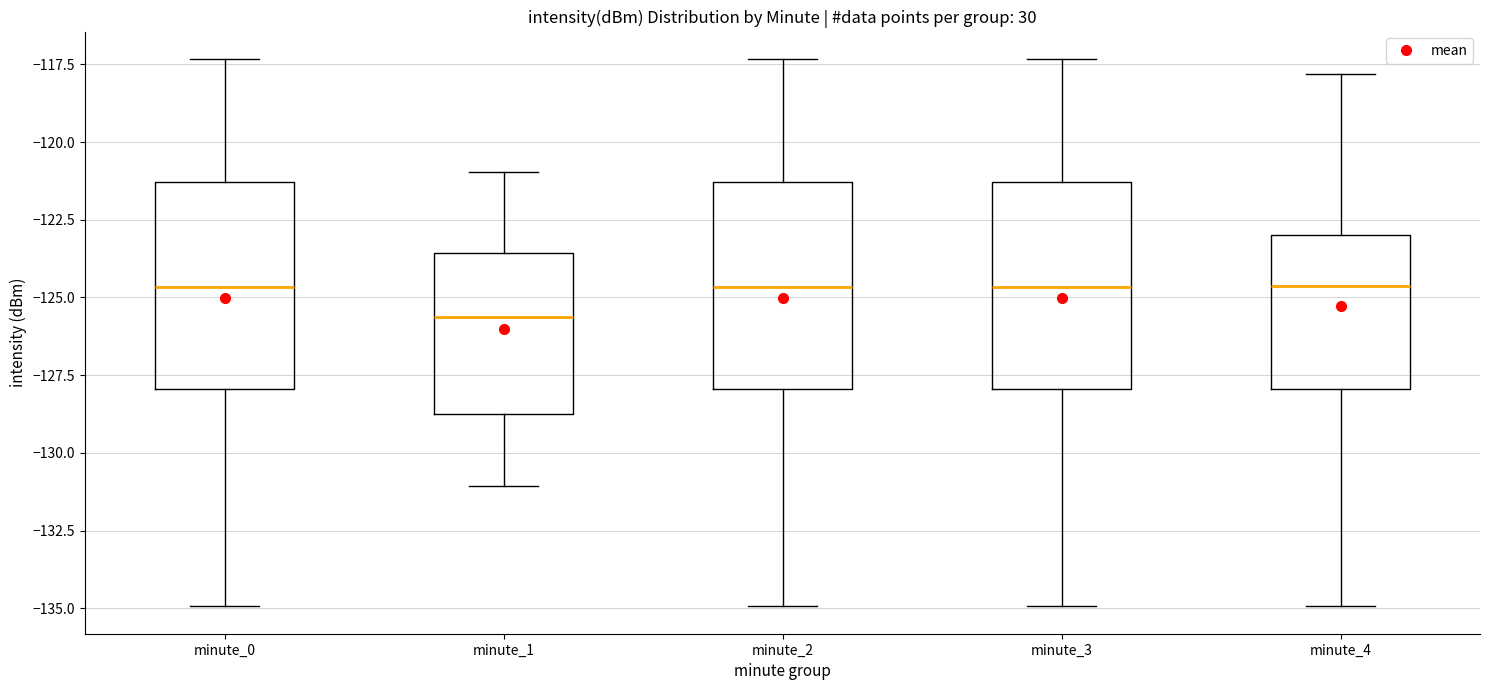

Reading left to right, transcribe this box plot: for each box, give where its median line is, the range the box spans, and where its two whiskers end, as read against the y-axis. The values are not printed on the chart, so give them approximately, as read against the axis.

minute_0: median -124.5, box -128.0 to -121.5, whiskers -135.0 to -117.5
minute_1: median -125.5, box -128.5 to -123.5, whiskers -131.0 to -121.0
minute_2: median -124.5, box -128.0 to -121.5, whiskers -135.0 to -117.5
minute_3: median -124.5, box -128.0 to -121.5, whiskers -135.0 to -117.5
minute_4: median -124.5, box -128.0 to -123.0, whiskers -135.0 to -118.0